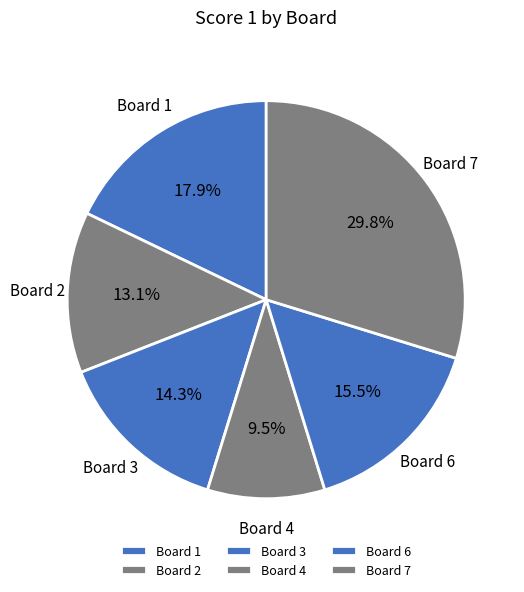

What is the largest slice in the pie chart?

Board 7